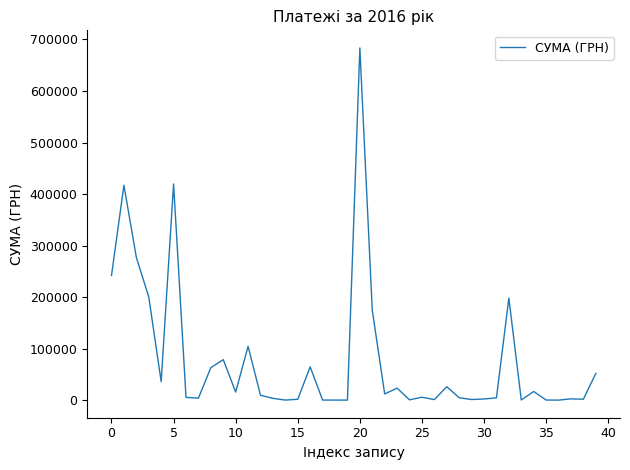

Is this an area chart (filled region under the line)?

No